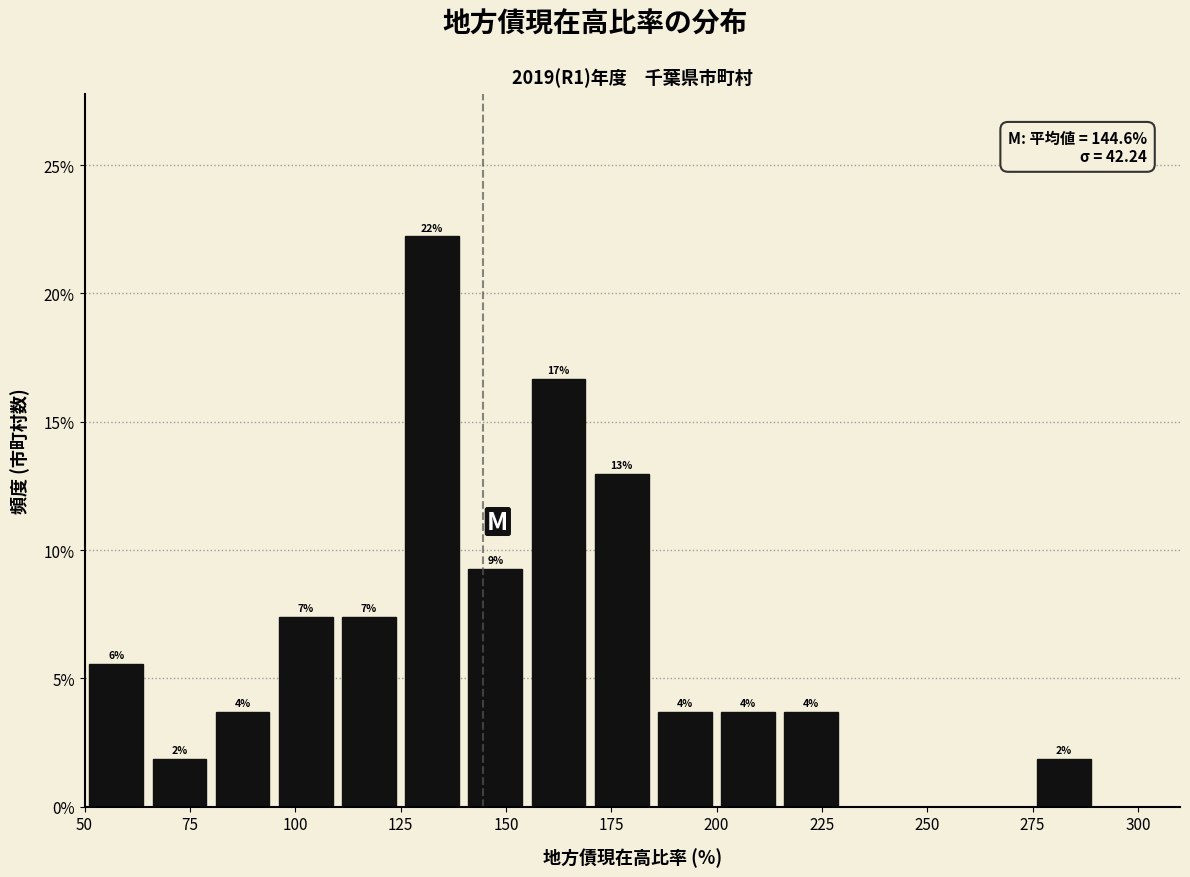

Around what value on the x-axis is the tallest bar? Give the approximate position of its centre, as read against the axis.

135